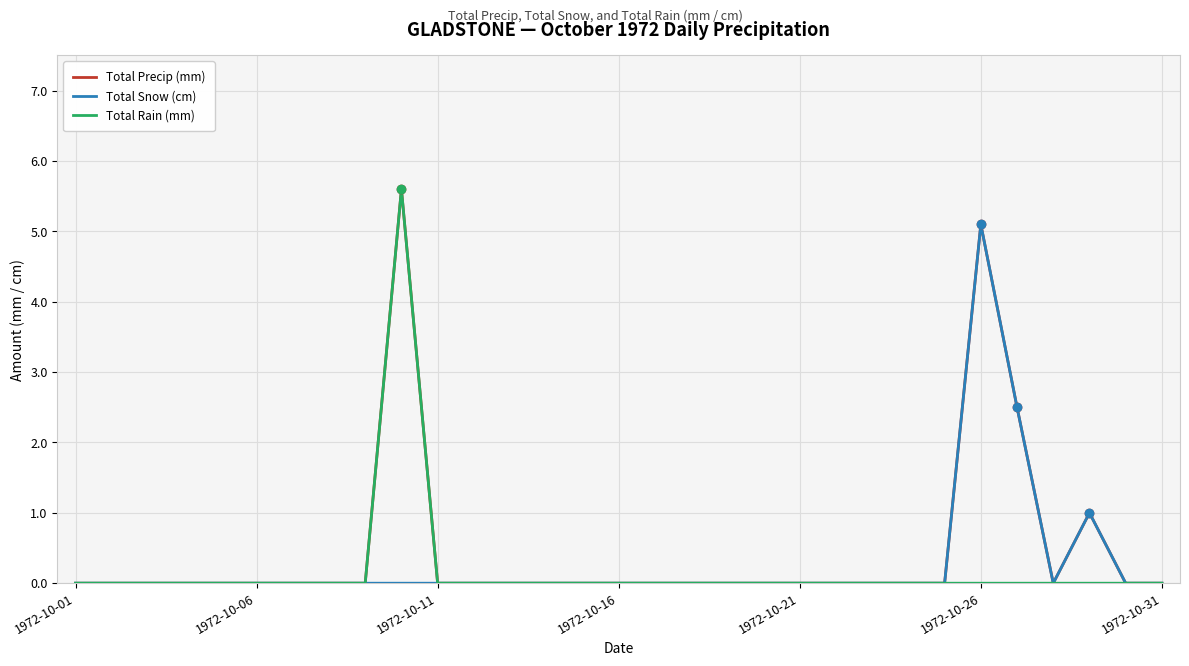

How many lines are shown in the chart?

3